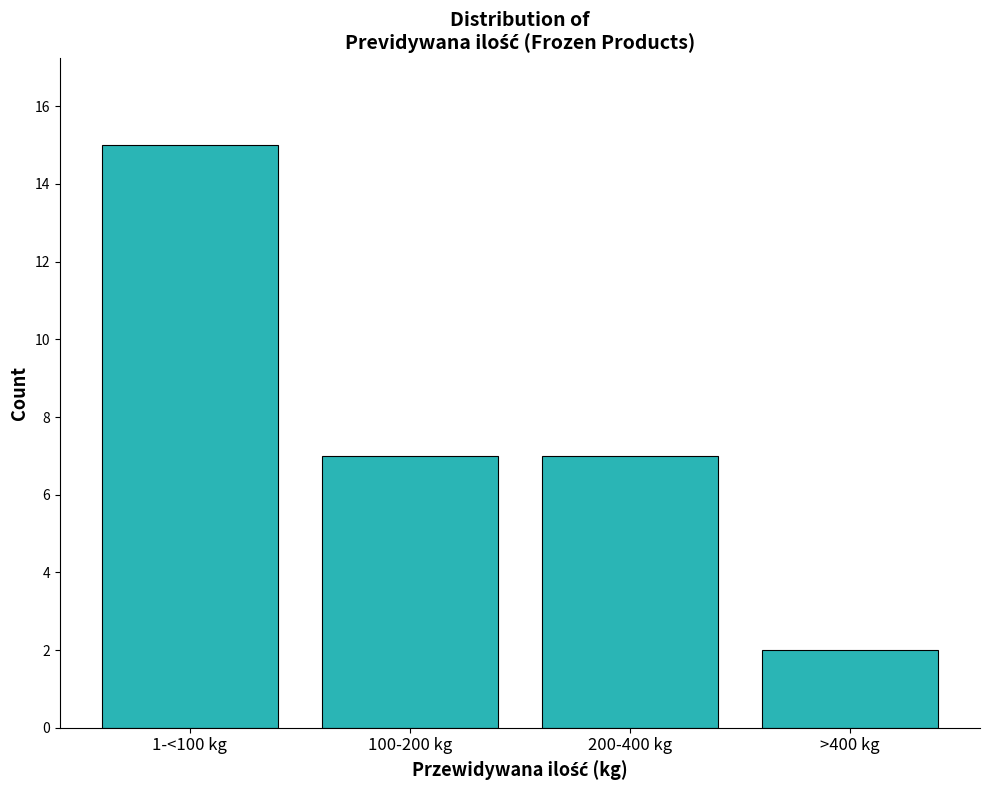

Reading left to right, extract all data points from this chart.

15	7	7	2